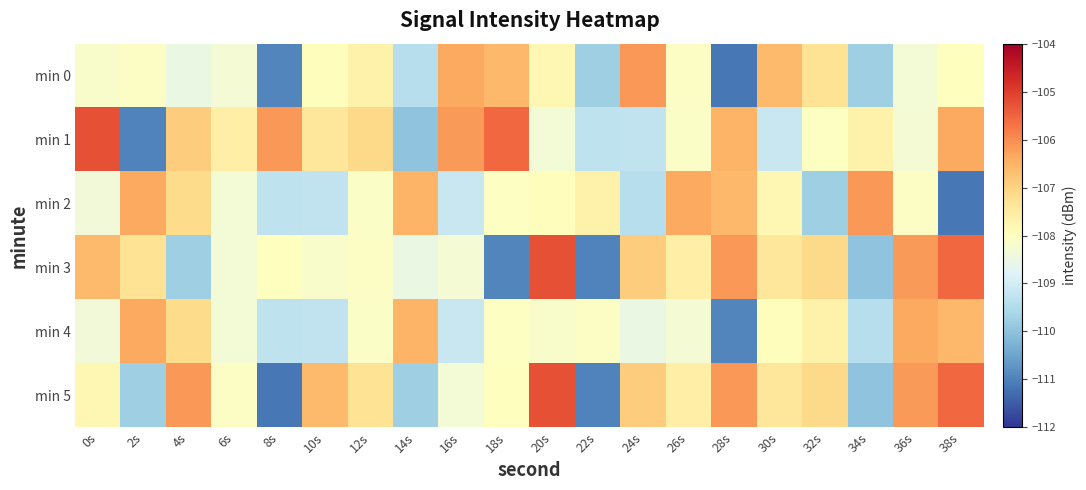

Which series has the largest total across all categories?

min 1